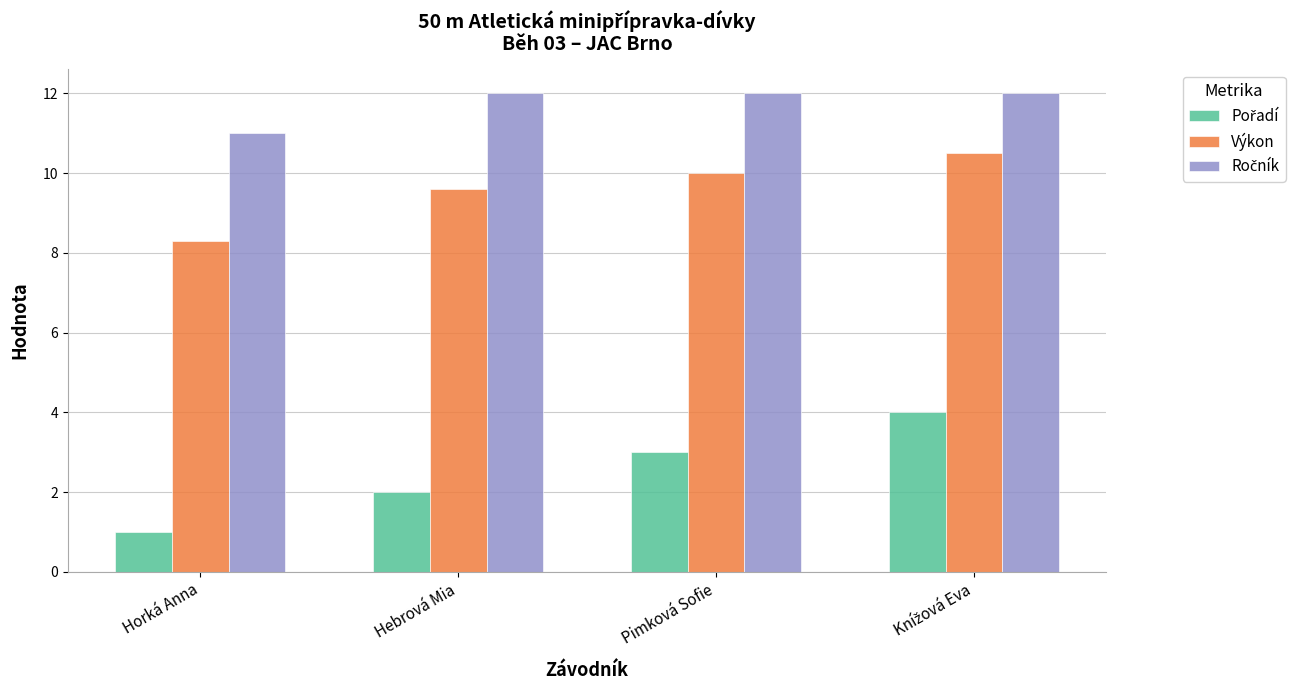

Between Horká Anna and Hebrová Mia, which series saw the biggest shift?

Výkon